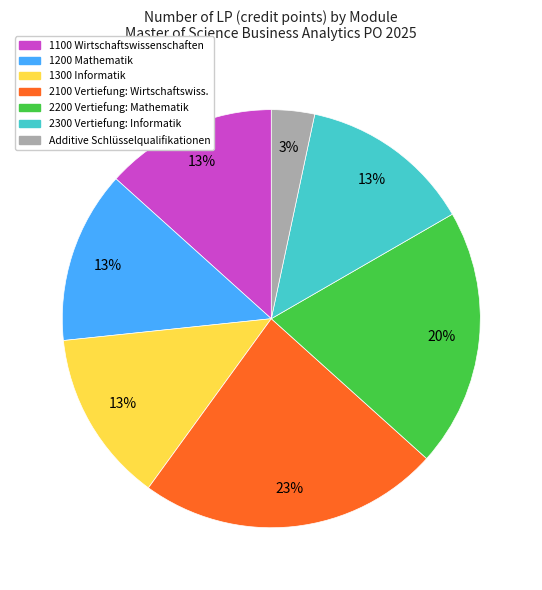

To the nearest percent, what is the average slice percentage?

14%